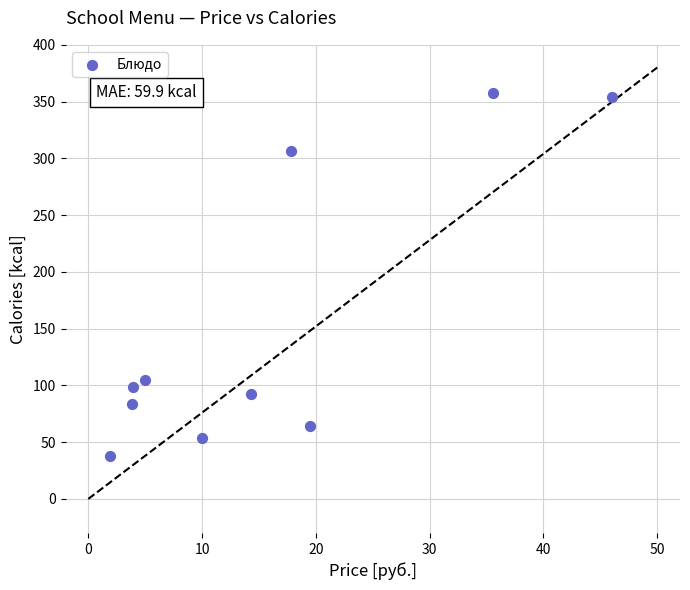

What Y value in the scatter plot is closest to 198?

104.4